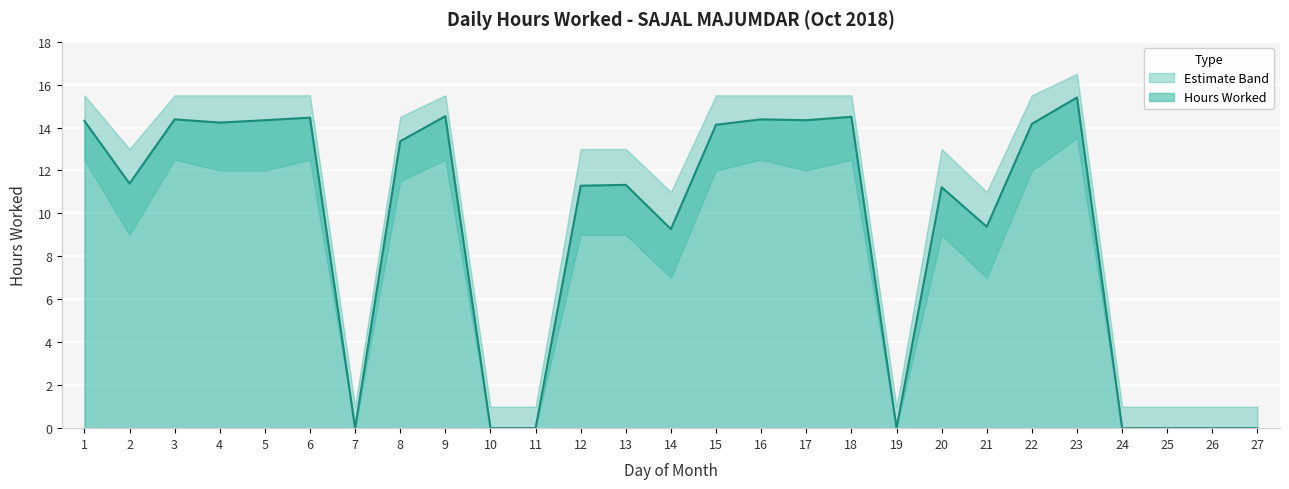

True or false: Hours Worked has a value of 14.5 at 18.

True